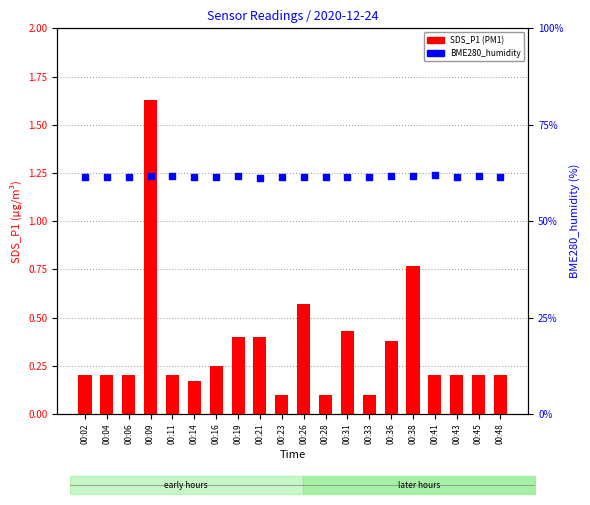

Which series reaches the maximum Y coordinate?

BME280_humidity